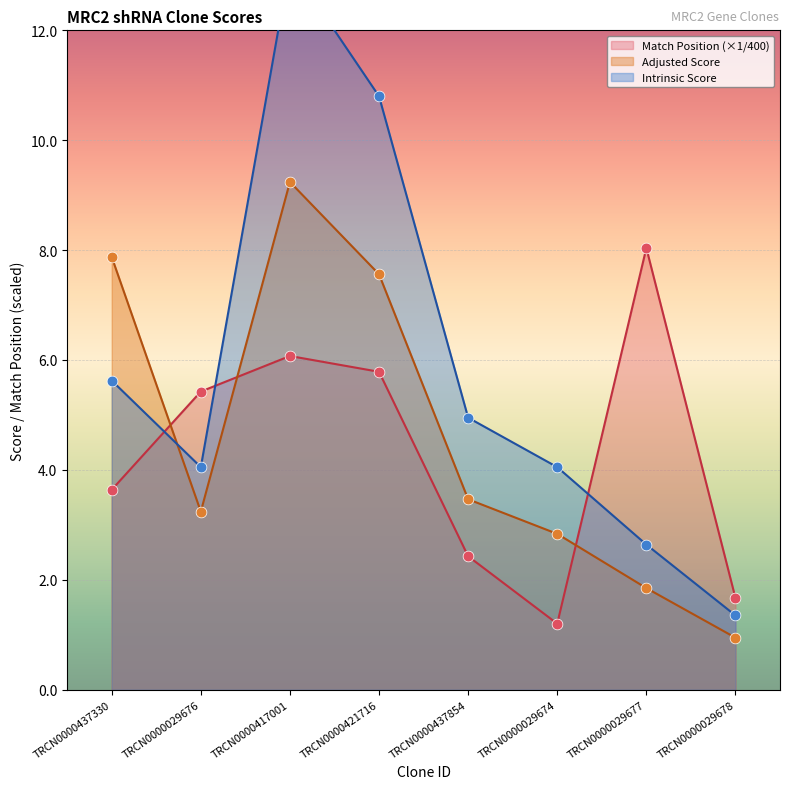

Which series reaches the maximum Y coordinate?

Intrinsic Score